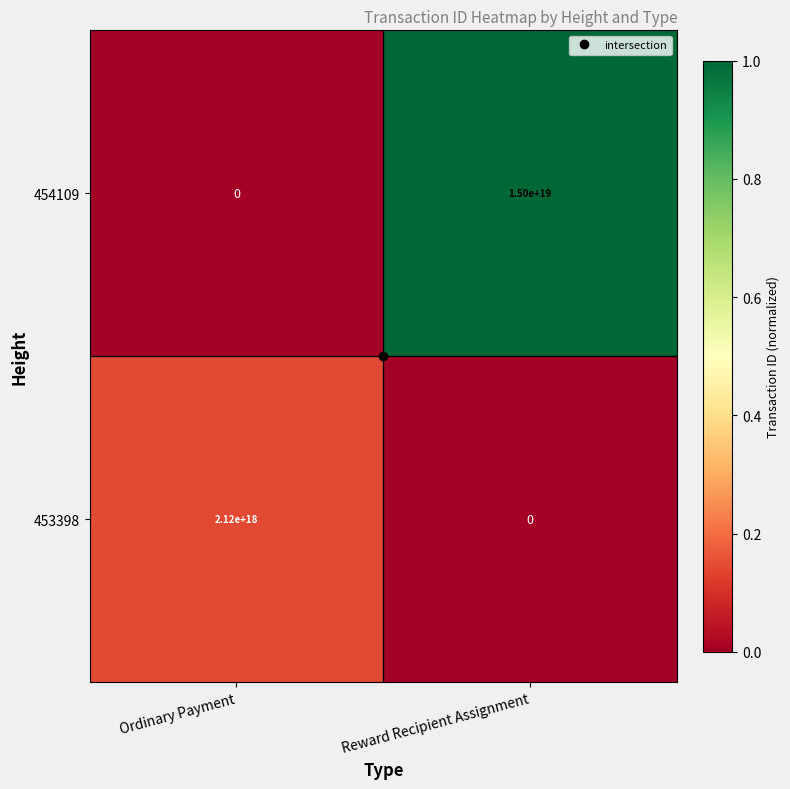

Rank the series by their average value, from lowest to highest.

453398, 454109